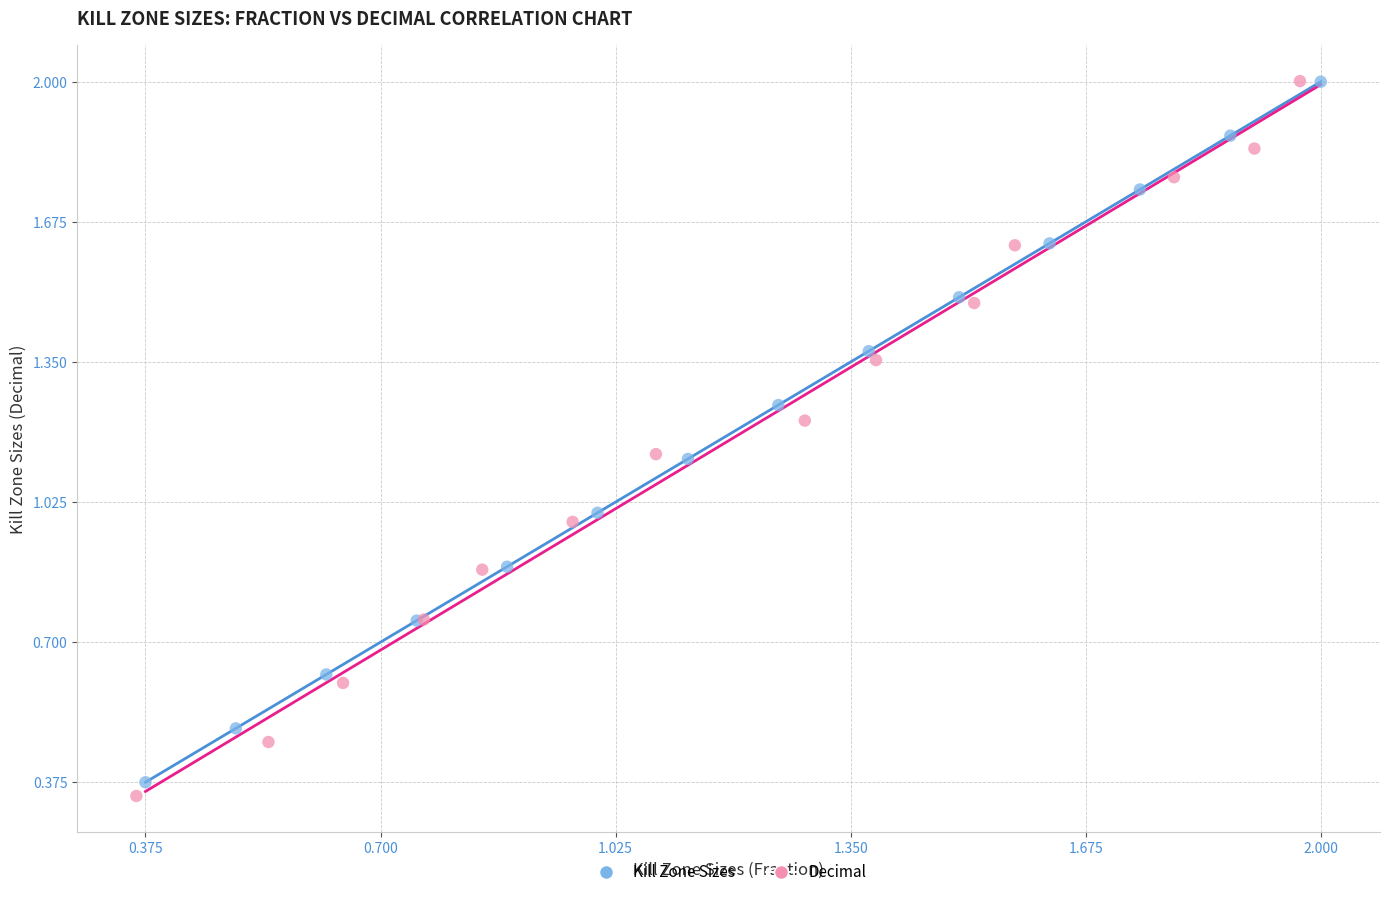

Which series has the largest Y range (max minus min)?

Decimal